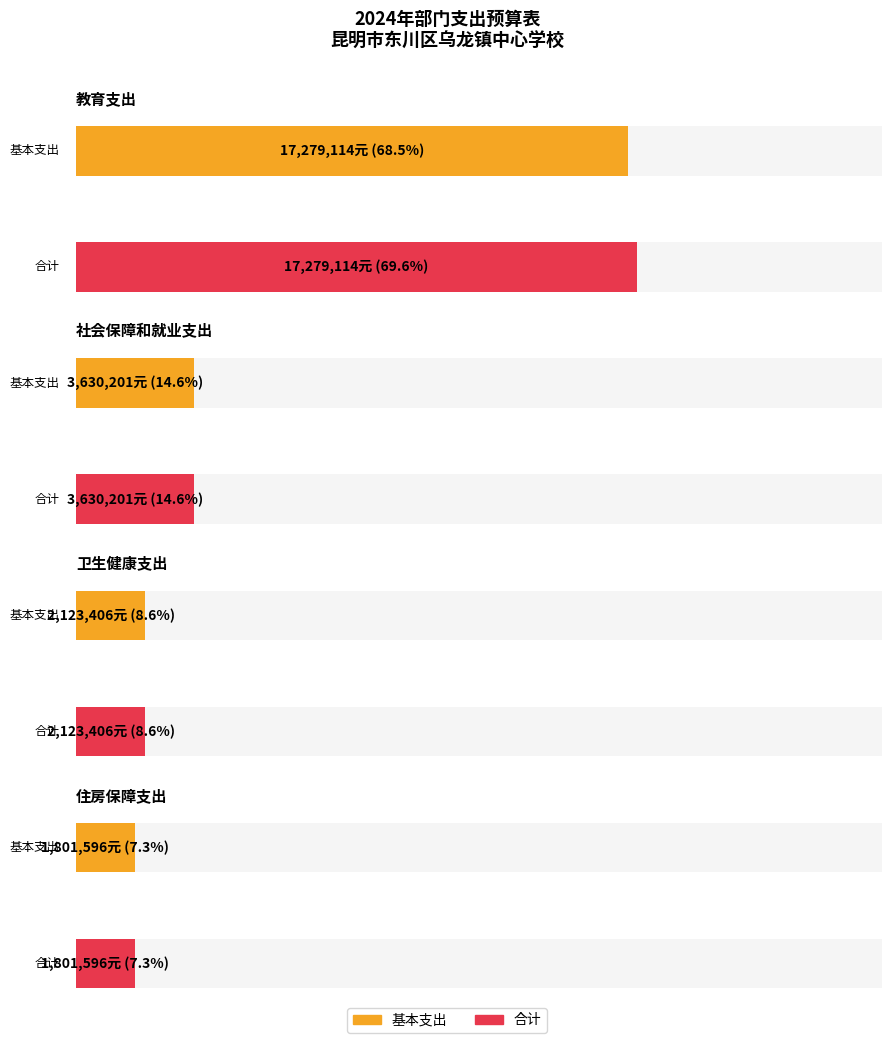

Are the bars grouped side by side (vs. stacked)?

Yes